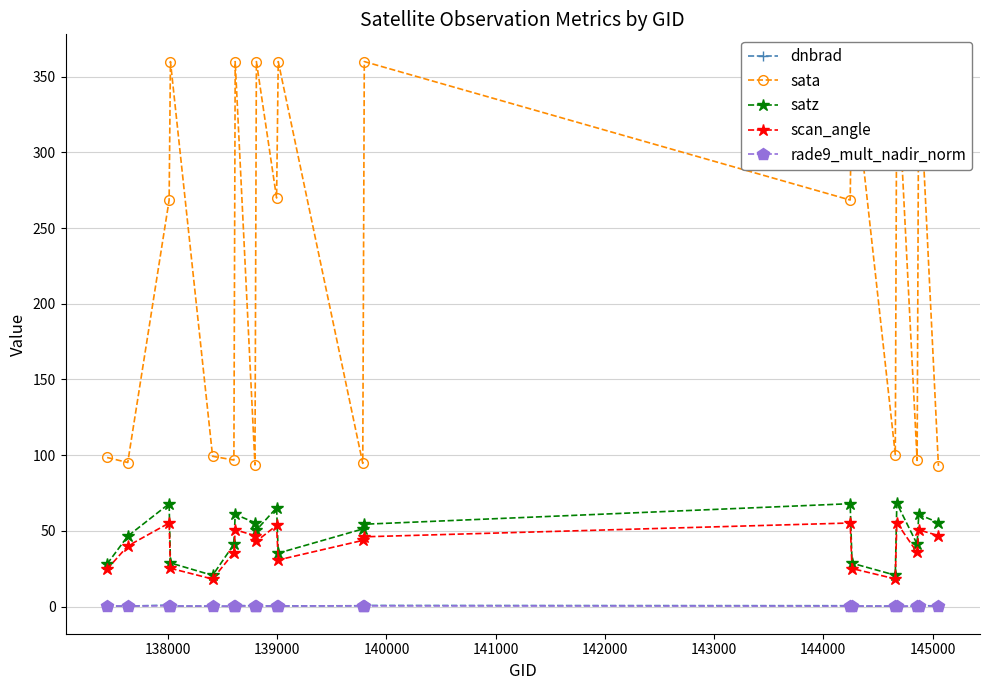

Reading left to right, list all the values displayed in this chart.

dnbrad: 0.3	0.3	0.9	0.3	0.2	0.1	0.6	0.5	0.3	0.4	0.4	0.5	0.7	0.5	0.3	0.3	0.1	0.3	0.6	0.4
sata: 98.4	95.1	268.5	360.0	99.2	96.8	360.0	93.6	360.0	269.9	360.0	94.6	360.0	268.5	360.0	100.4	360.0	96.5	360.0	92.9
satz: 28.1	46.5	67.9	28.8	20.6	41.1	60.9	55.4	50.5	65.2	35.3	51.2	54.4	67.9	28.6	20.7	68.2	41.2	60.8	55.4
scan_angle: 24.6	40.0	55.2	25.2	18.1	35.6	50.7	46.8	43.1	53.6	30.8	43.7	46.0	55.2	25.1	18.2	55.3	35.7	50.6	46.8
rade9_mult_nadir_norm: 0.4	0.3	0.5	0.3	0.3	0.1	0.3	0.4	0.2	0.3	0.3	0.5	0.4	0.3	0.3	0.3	0.0	0.4	0.2	0.4